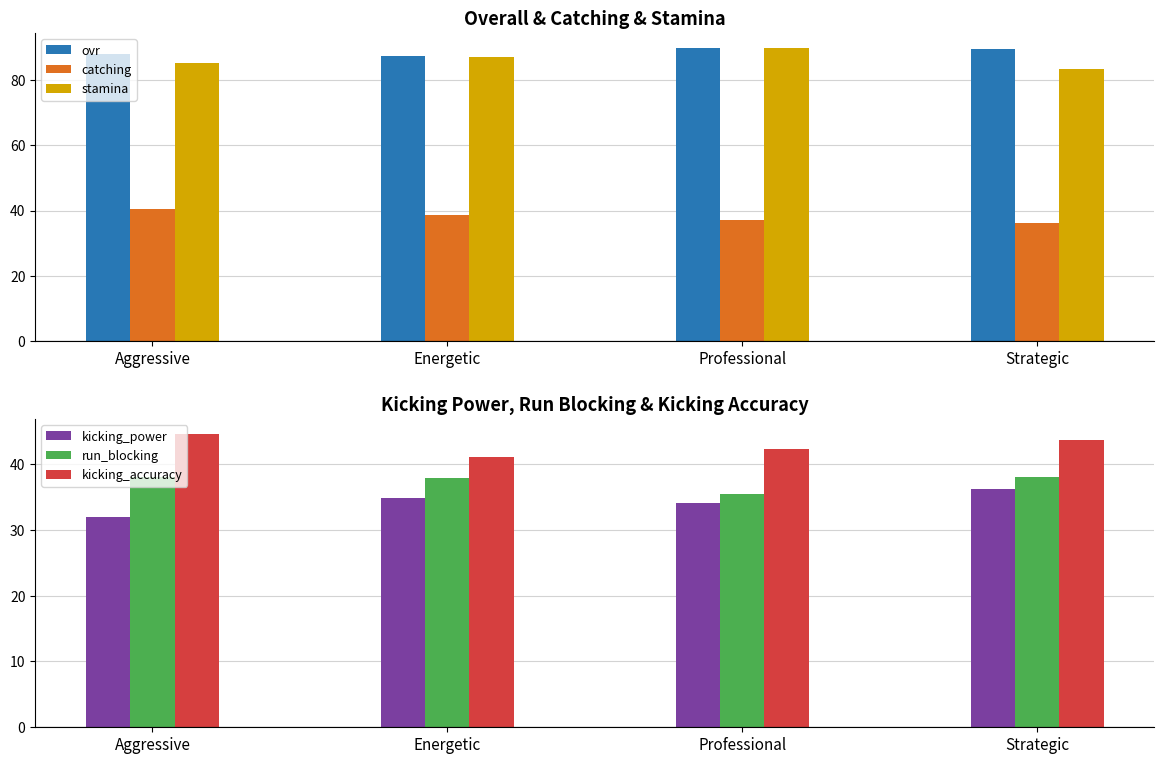

True or false: kicking_accuracy has a value of 70.8 at Professional.

False